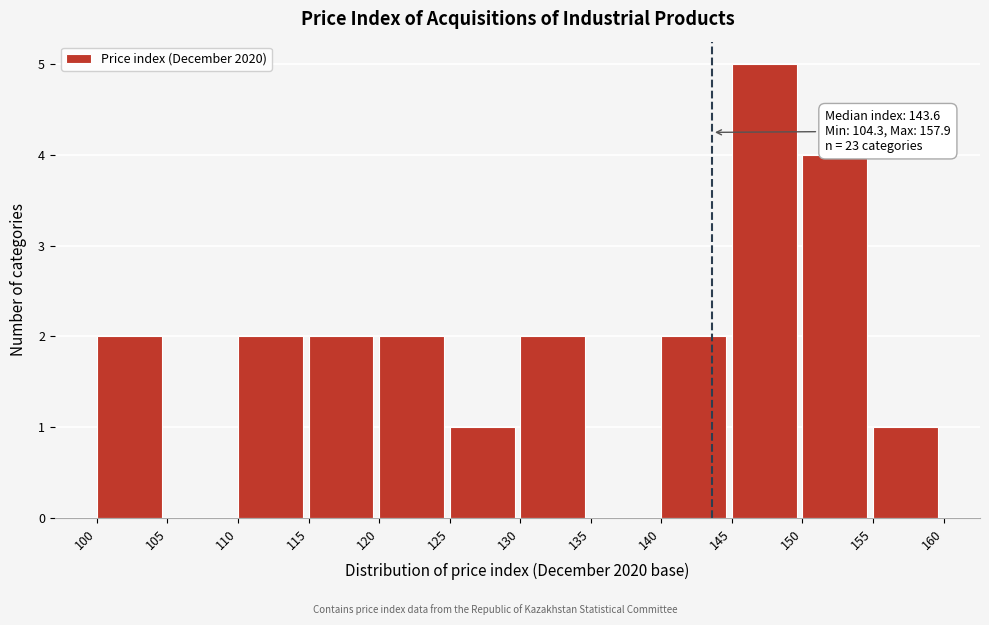

Over which range of the x-axis is the bar tallest?

145 to 150